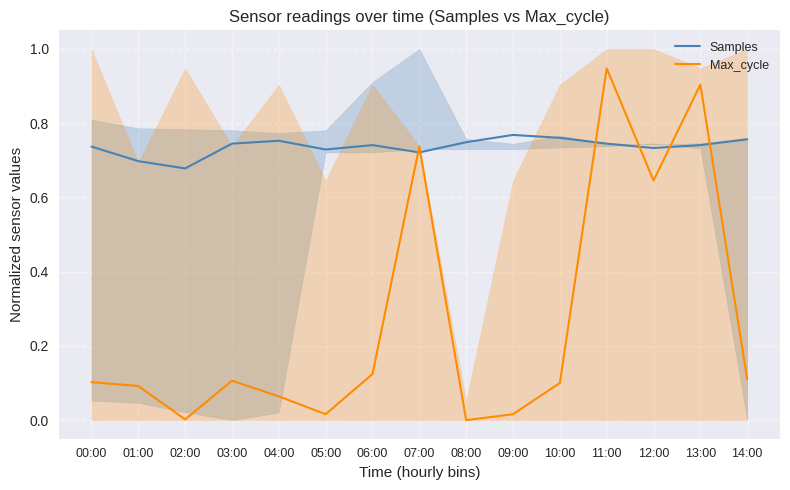

Between 03:00 and 05:00, which is larger?

03:00